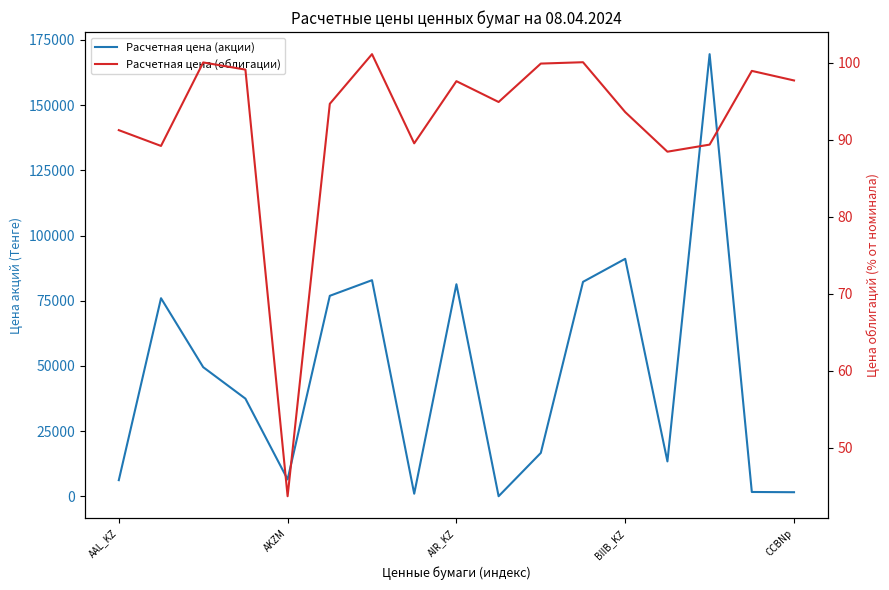

What are all the series names shown in the legend?

Расчетная цена (акции), Расчетная цена (облигации)